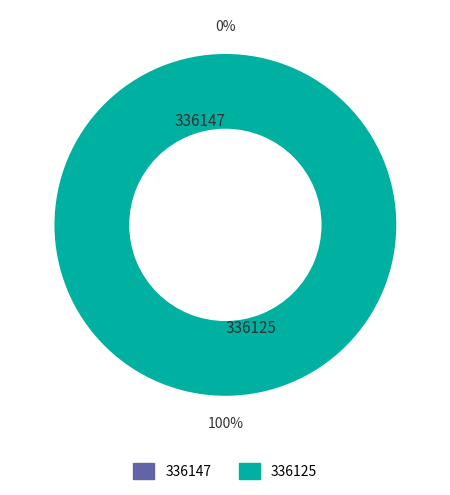

Does 336125 represent more than half of the total?

Yes